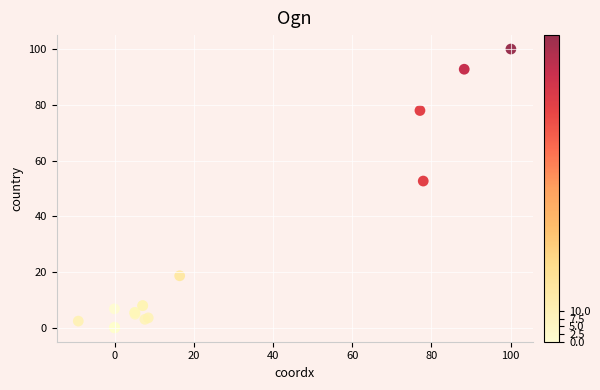

What Y value in the scatter plot is closest to 50?

52.7